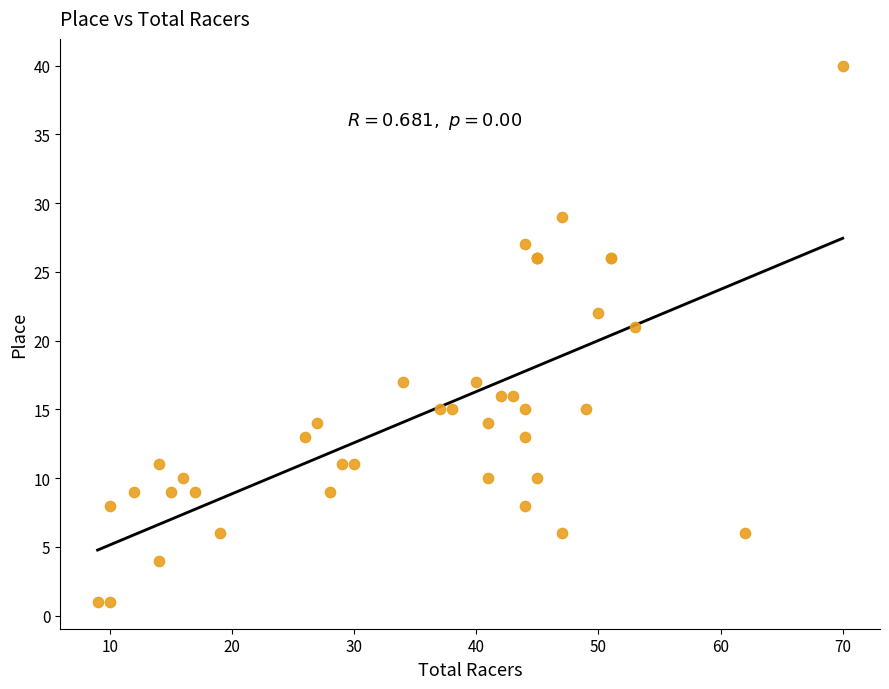

What Y value in the scatter plot is closest to 20?

21